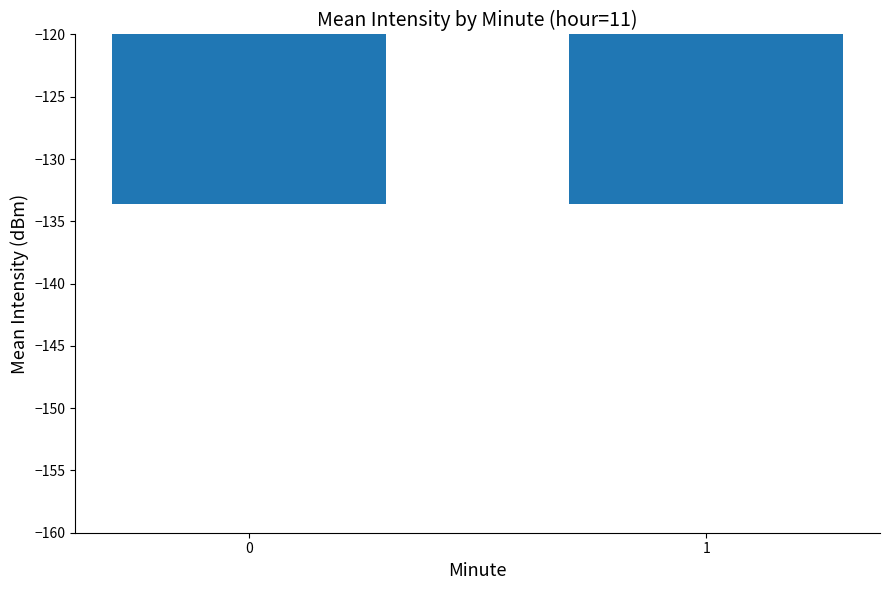

What is the value of the 1st bar from the left?

-133.6